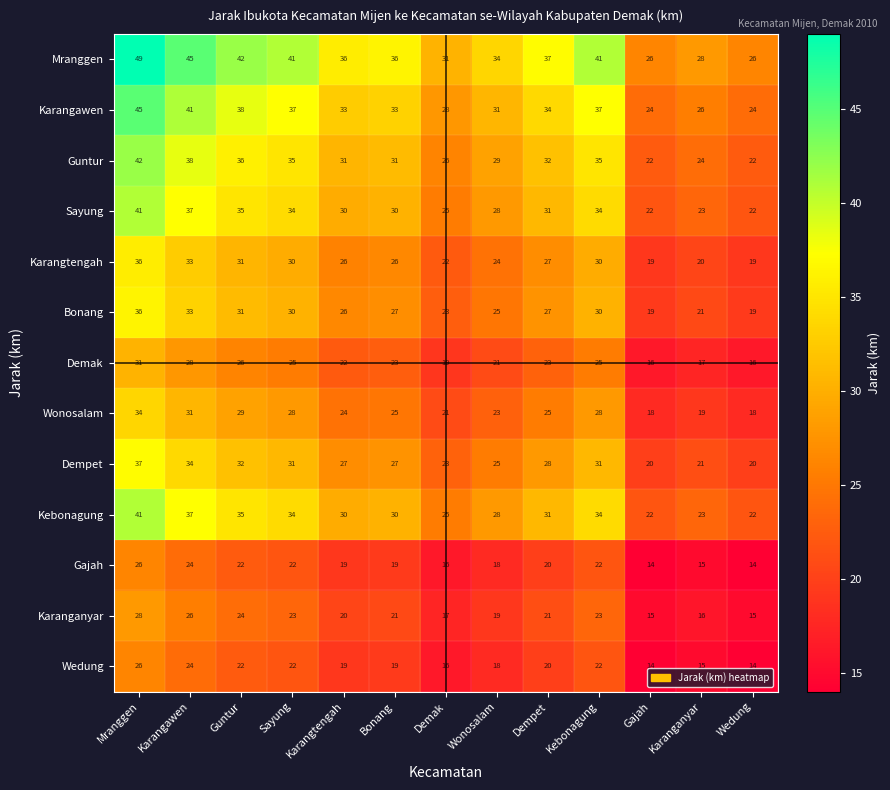

Between Kebonagung and Karanganyar, which series saw the biggest shift?

Mranggen